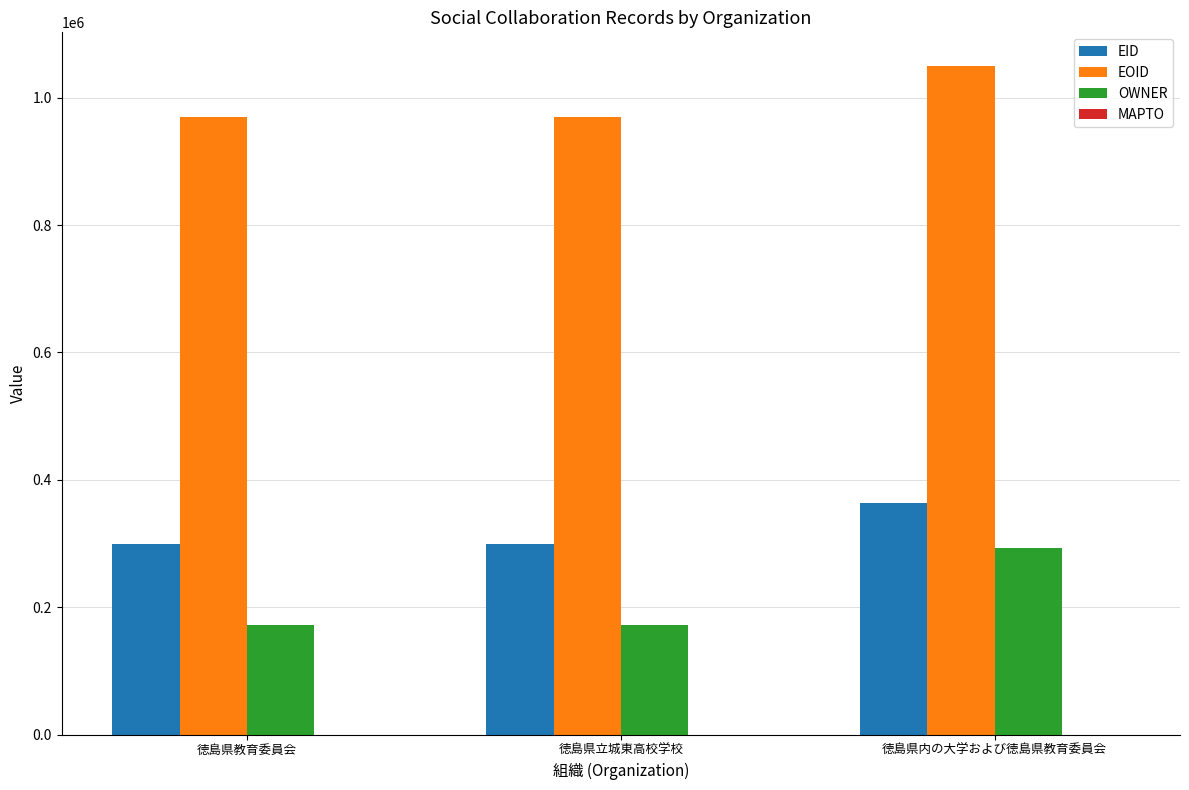

What is the sum of the EOID values at 徳島県内の大学および徳島県教育委員会 and 徳島県立城東高校学校?

2019926